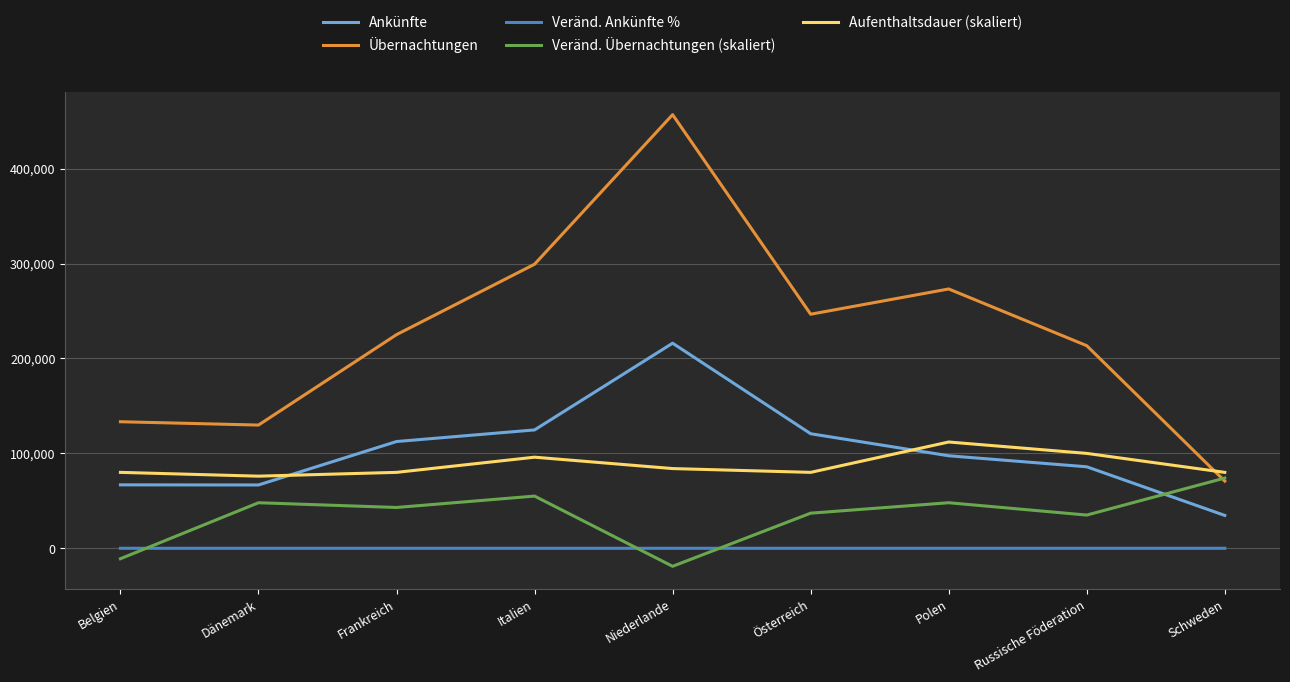

True or false: Ankünfte has a value of 120713.0 at Österreich.

True